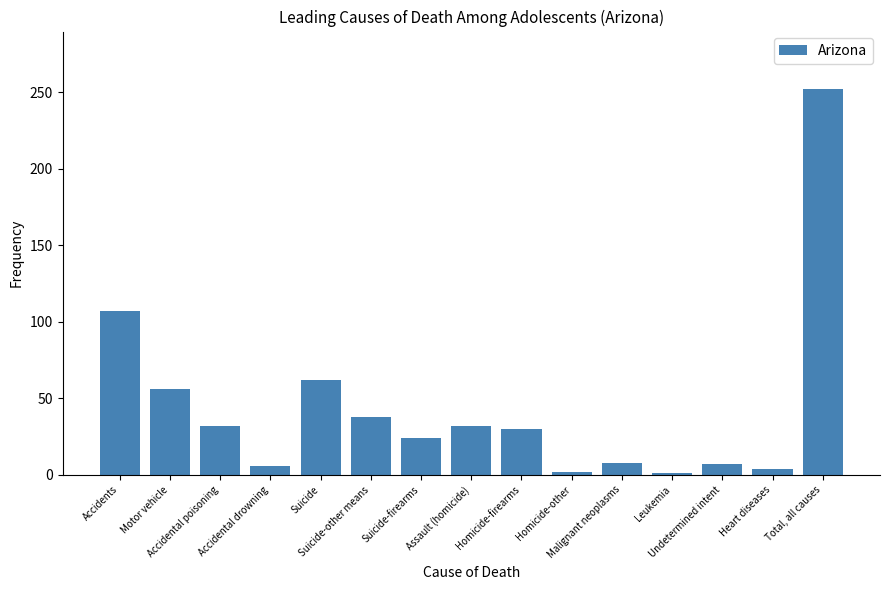

What is the average value?

44